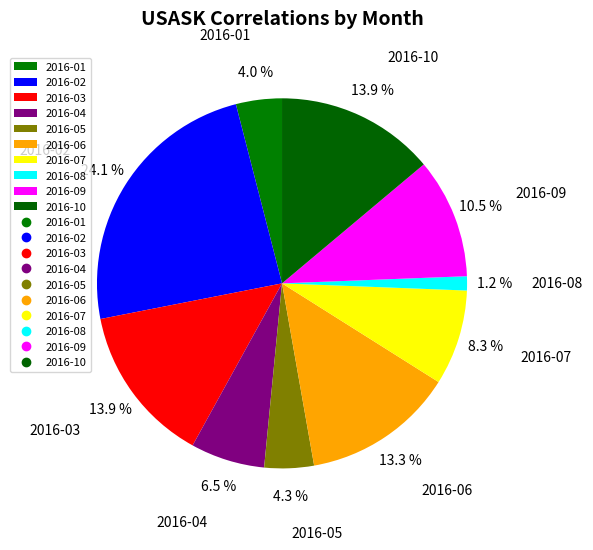

How many slices are in this pie chart?

10